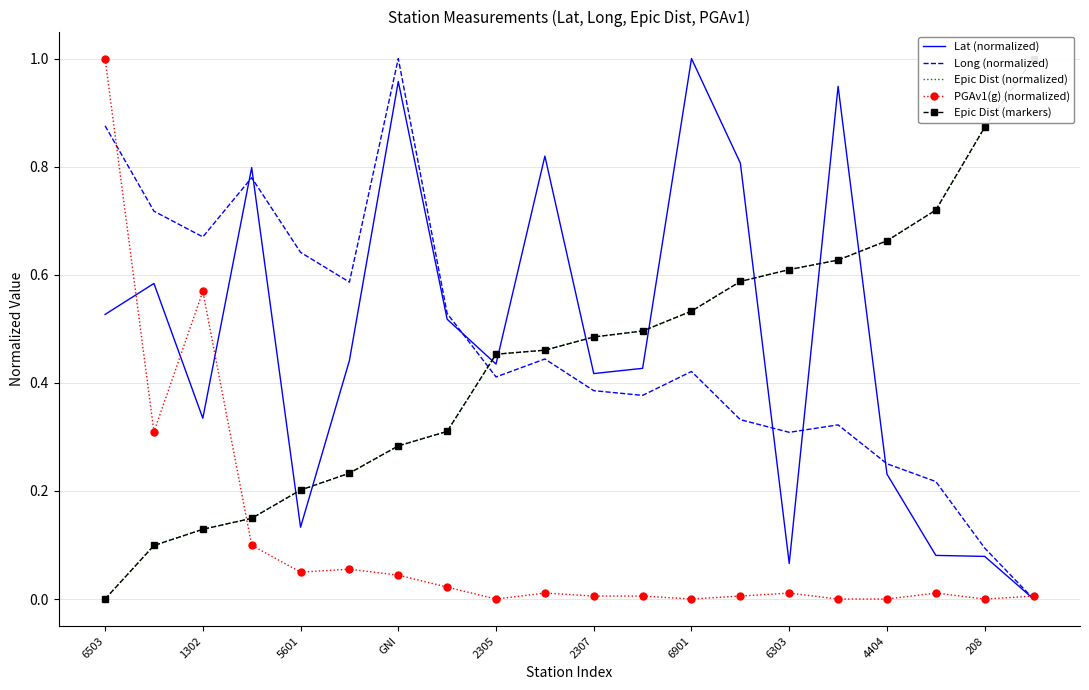

How many intersections are there between PGAv1(g) (normalized) and Epic Dist (normalized)?

1